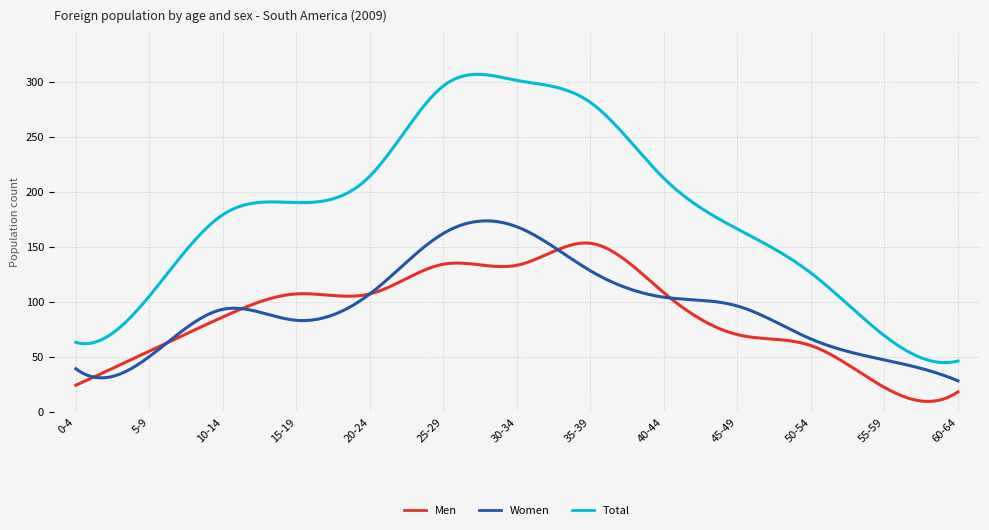

What is the sum of all Total values?

54632.3